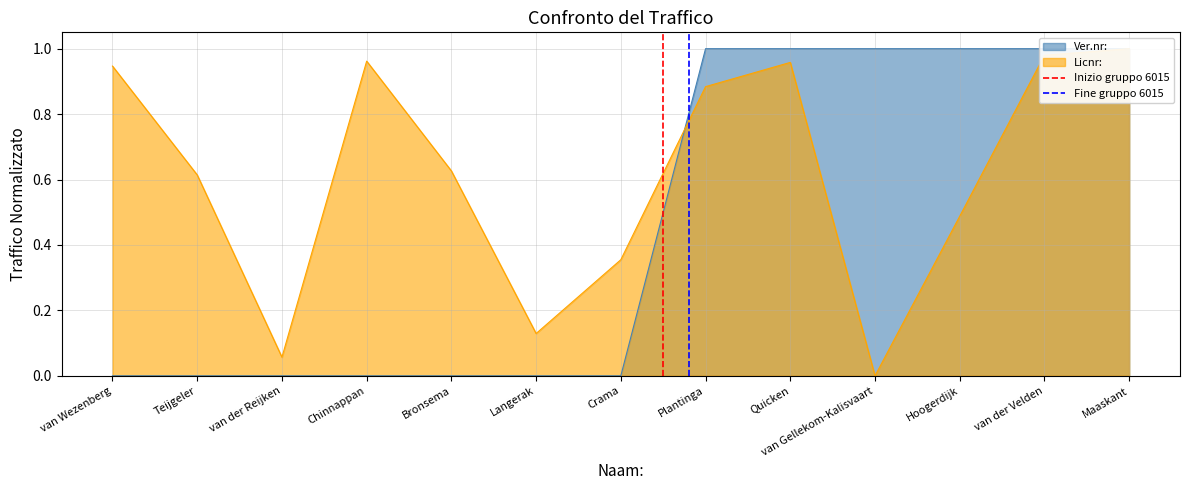

What is the value of the Fine gruppo 6015 point at the 2nd from the left?

1